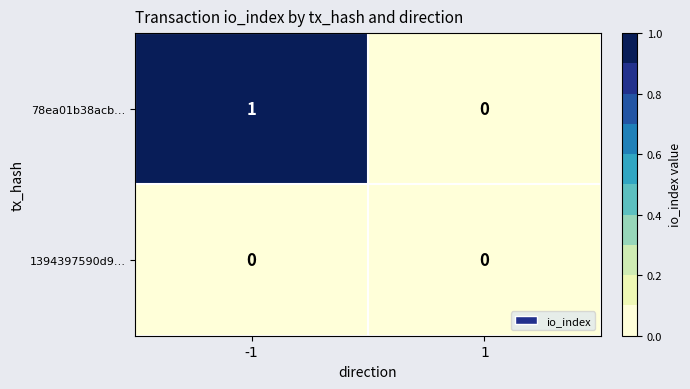

Rank the series at -1 from lowest to highest value.

1394397590d9…, 78ea01b38acb…